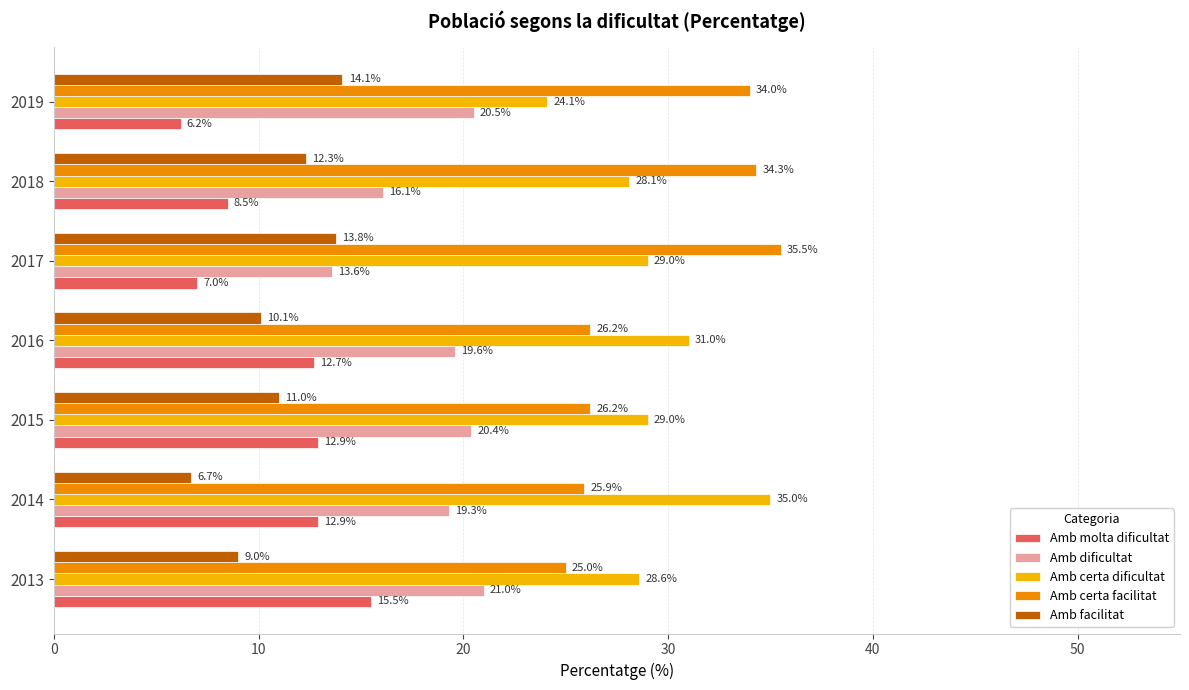

At which category is the sum across all series the highest?

2014